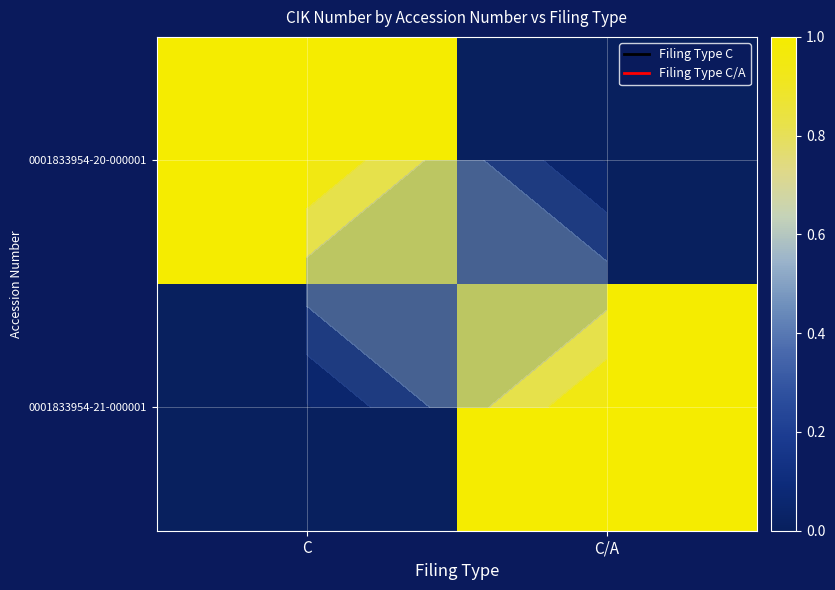

What is the sum of the 0001833954-20-000001 values at C/A and C?

1